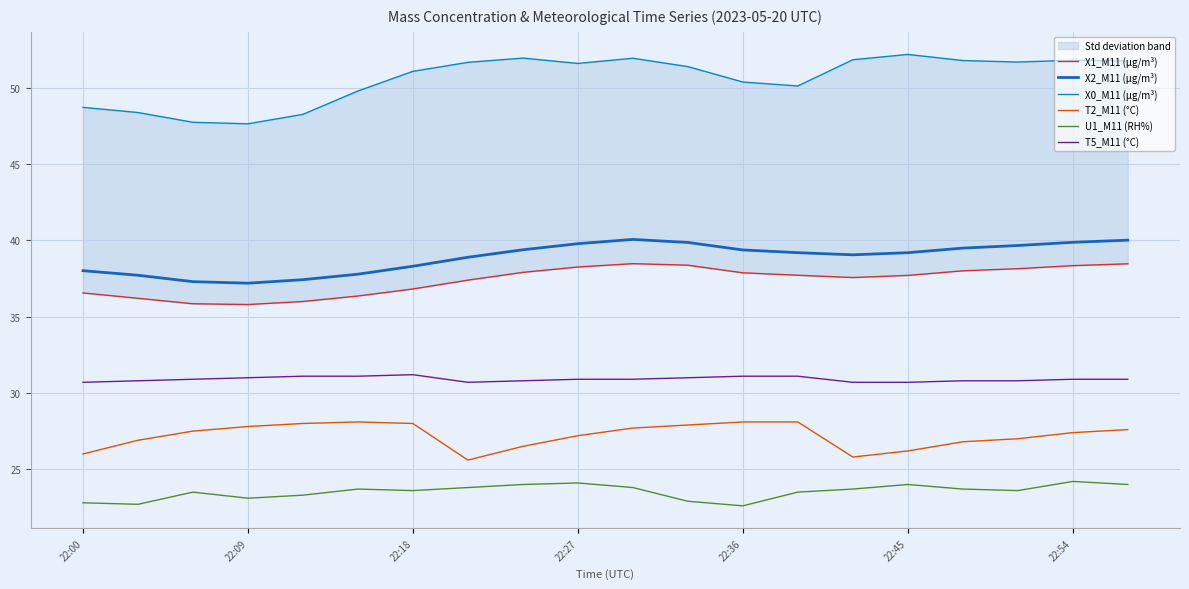

Is the value of X1_M11 (μg/m³) at 7 greater than the value of T2_M11 (°C) at 19?

Yes